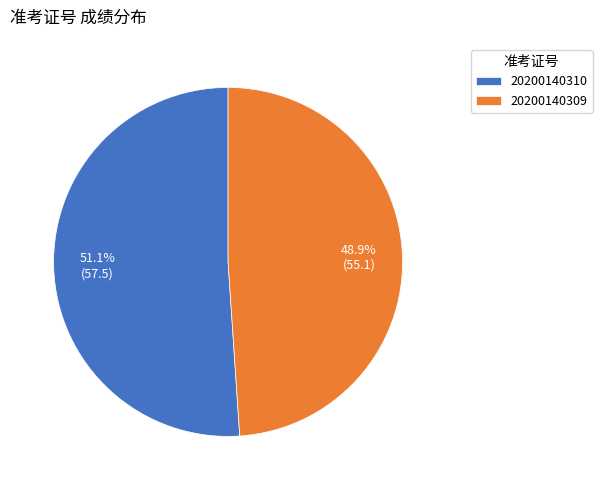

What is the ratio of the value at 20200140310 to the value at 20200140309?

1.0